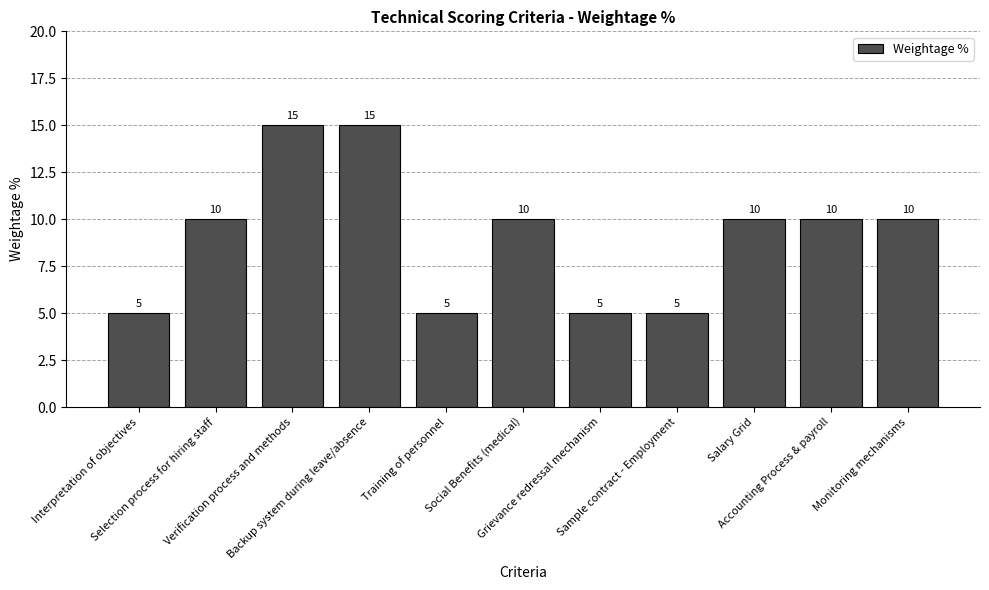

True or false: the data shows 7 at Sample contract - Employment.

False